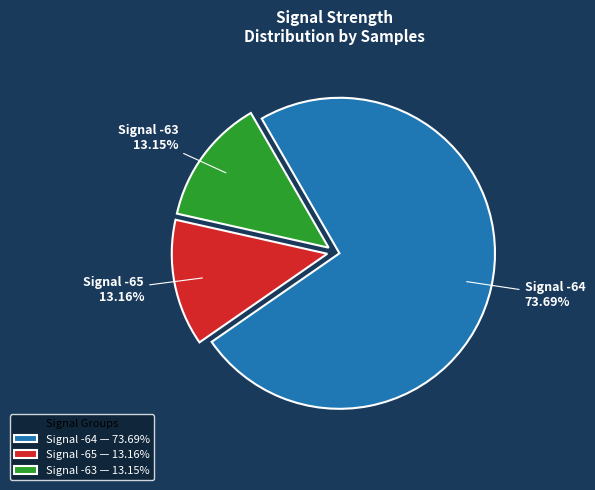

Is the sum of Signal -64 — 73.69% and Signal -65 — 13.16% greater than half?

Yes